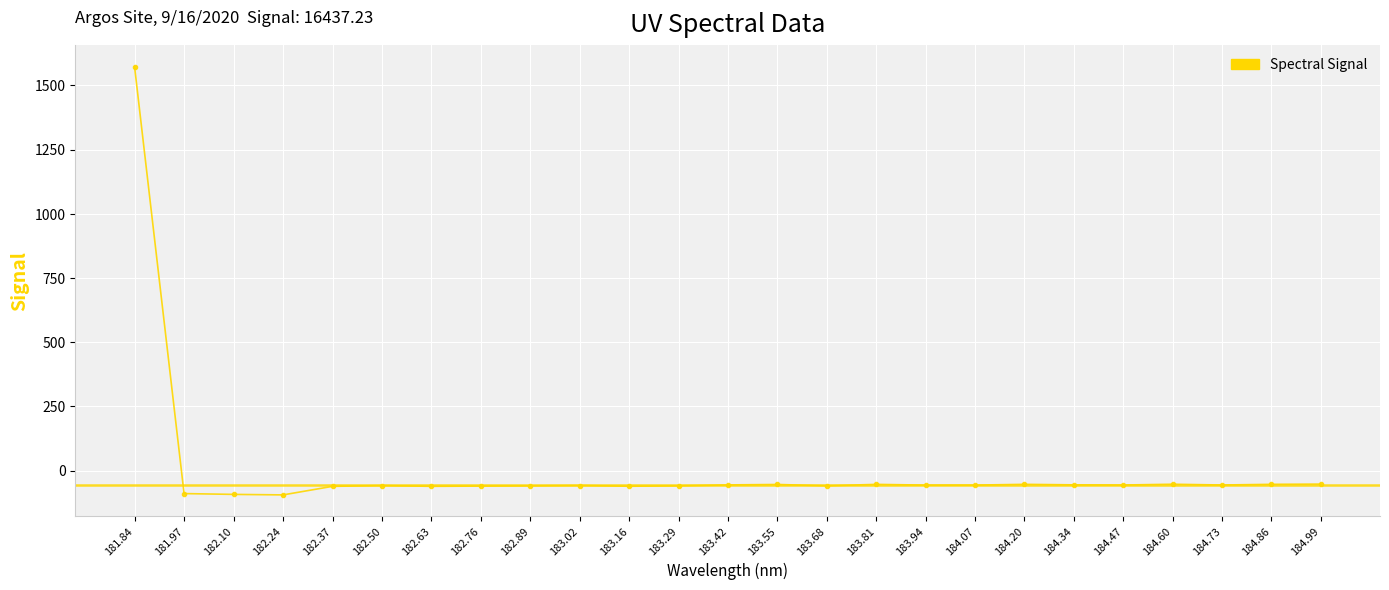

What position from the left is 183.16?

11